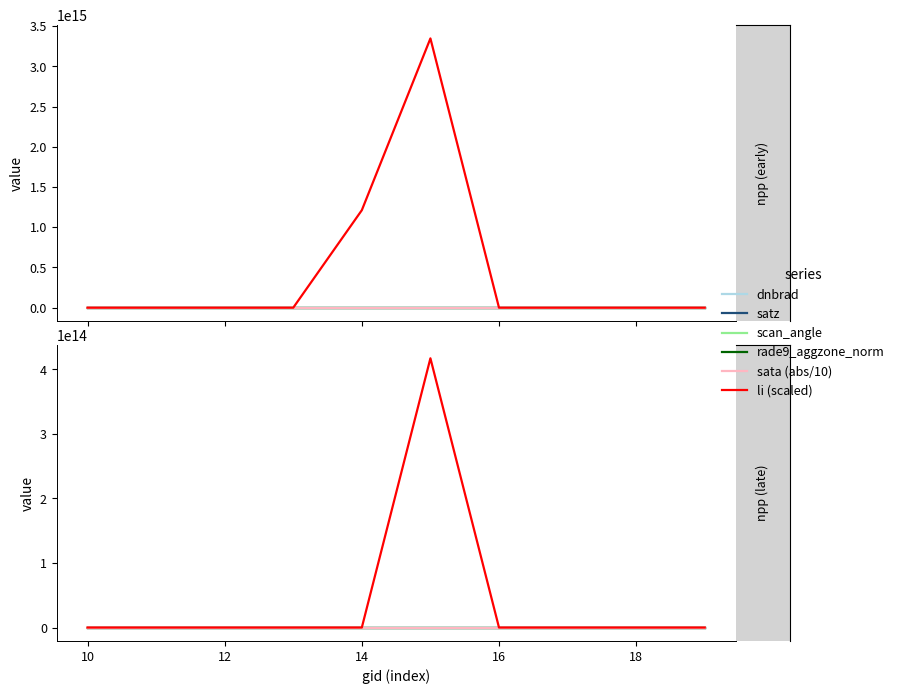

Where is the first local maximum for satz?

10